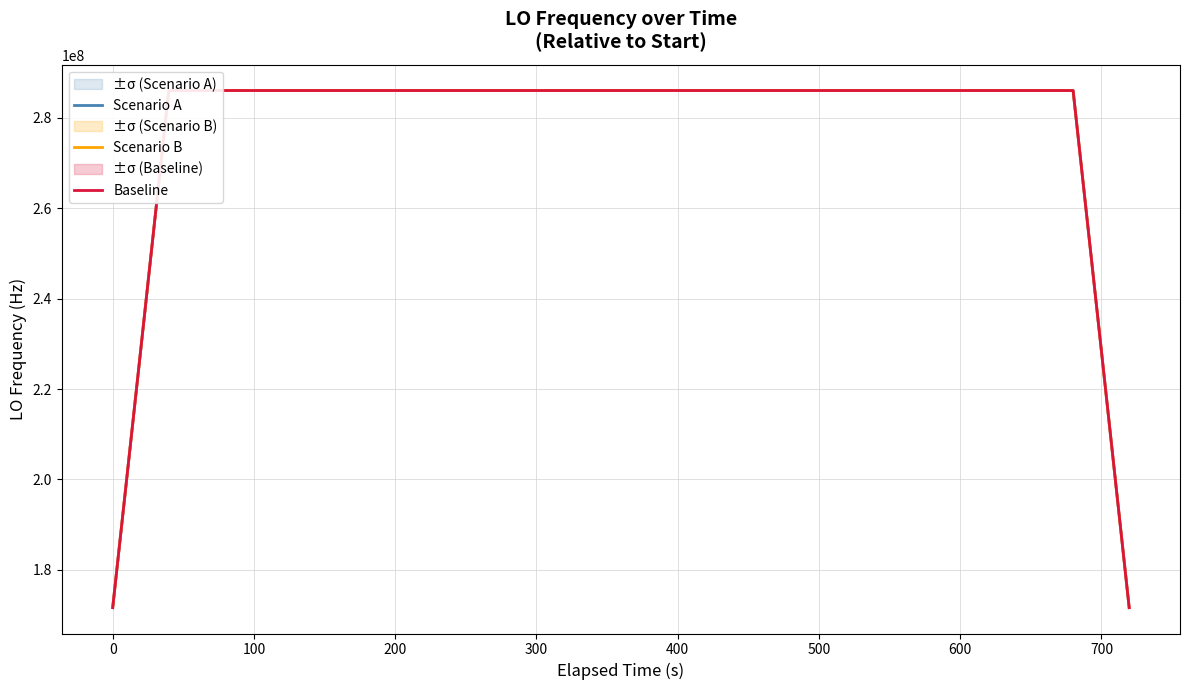

What is the lowest value of the Baseline series?

171628195.4